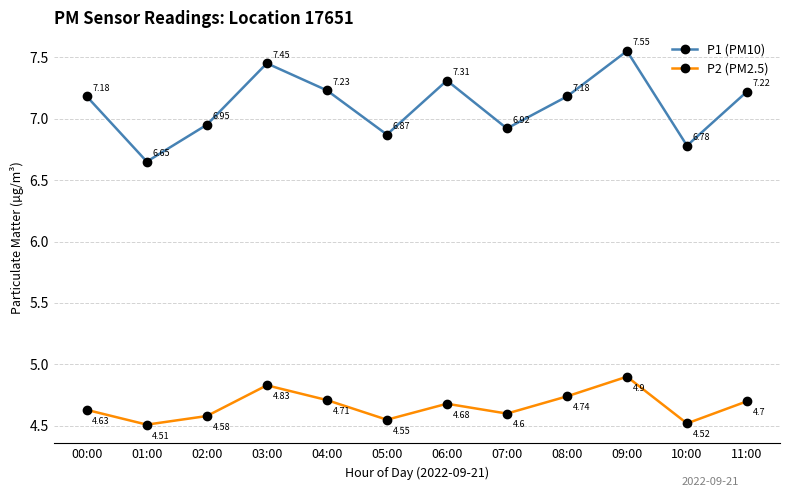

At which category does the chart reach its peak across all series?

09:00